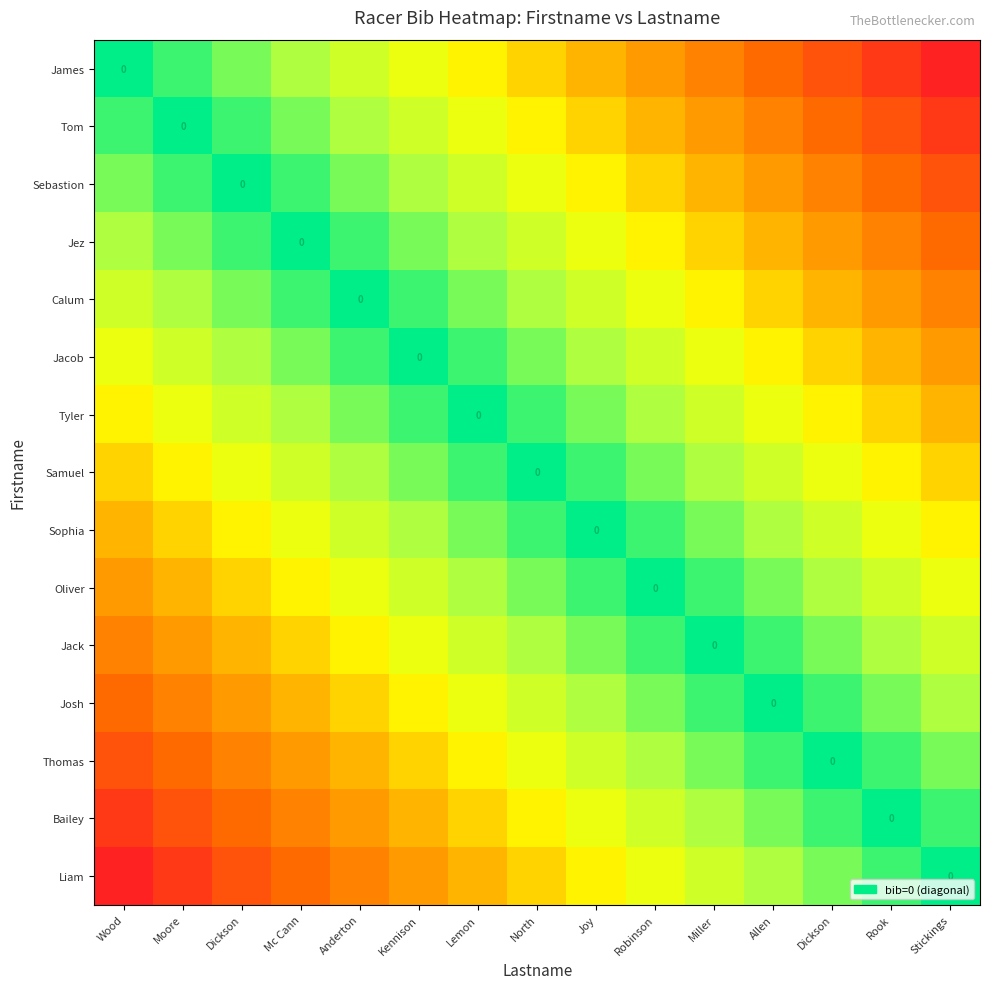

What is the difference between the maximum and minimum values in the Calum series?

10